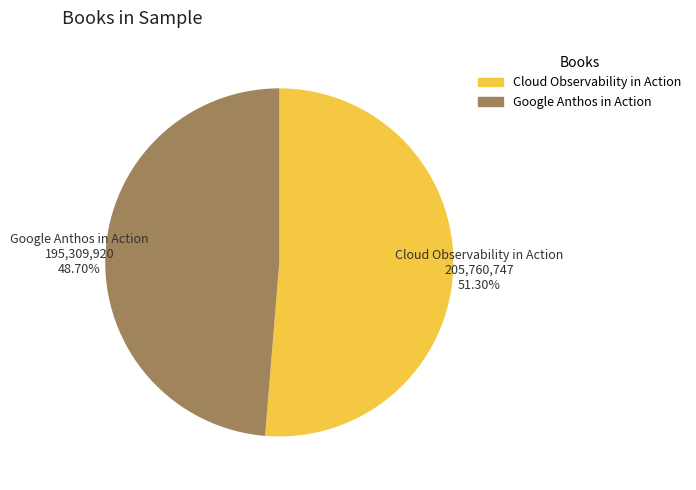

Does Google Anthos in Action represent more than half of the total?

No